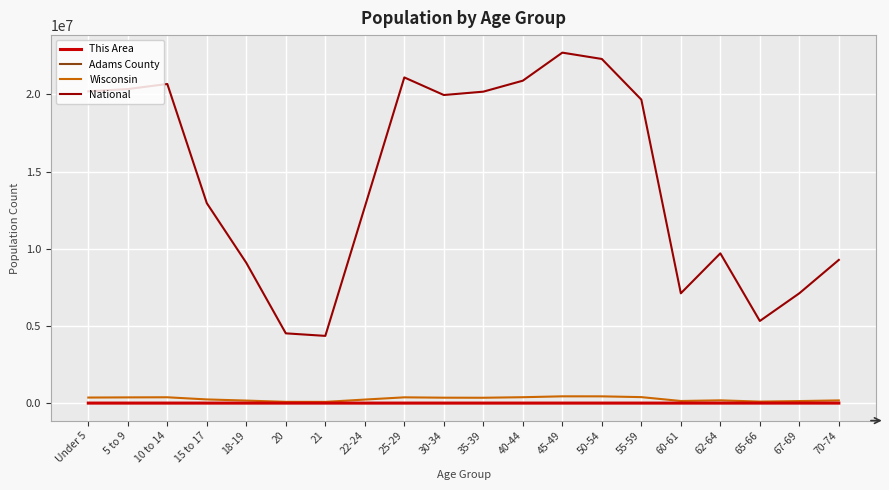

At which category does the chart reach its peak across all series?

45-49